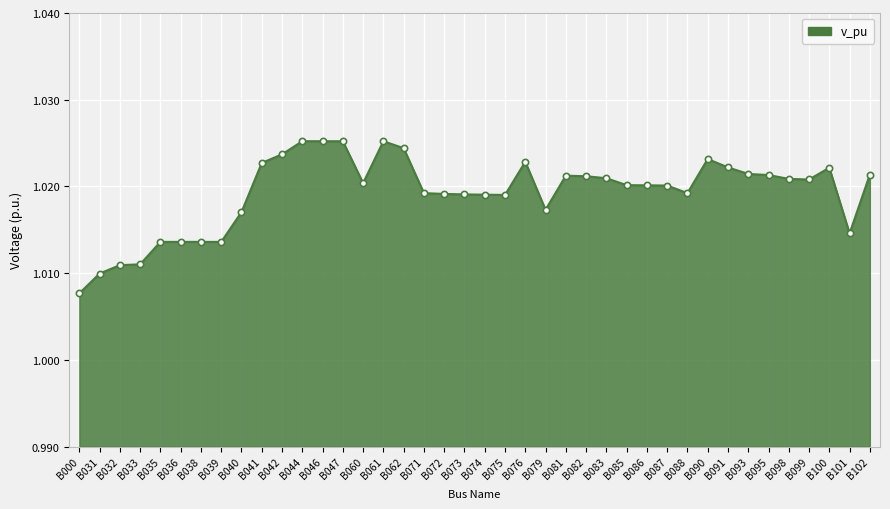

Which label corresponds to the smallest value in the chart?

B000